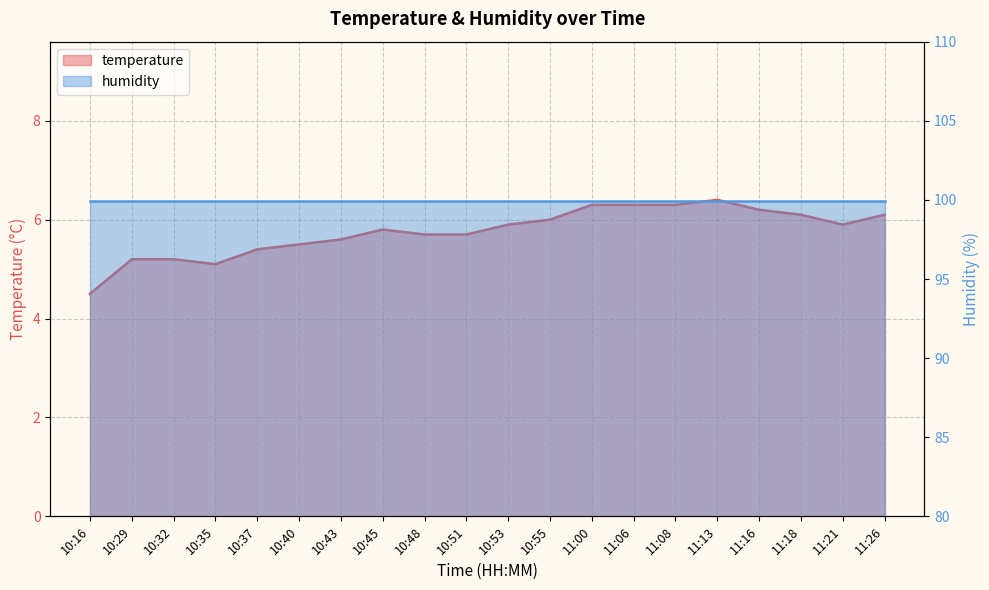

Between 10:43 and 10:48, which is larger?

10:48